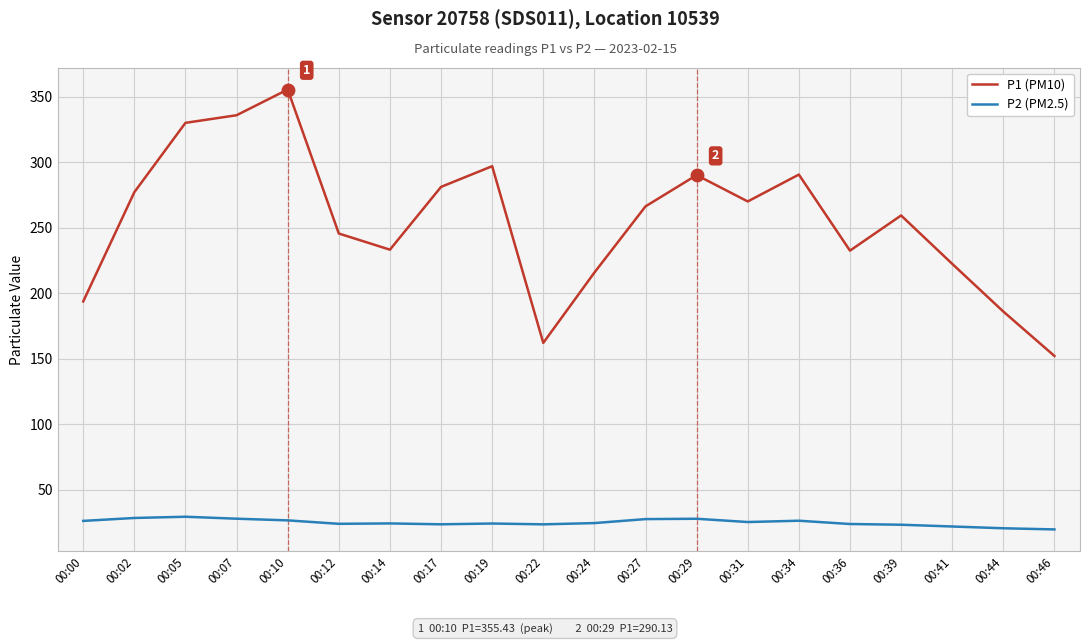

Is the value of P2 (PM2.5) at 00:41 greater than the value of P1 (PM10) at 00:27?

No